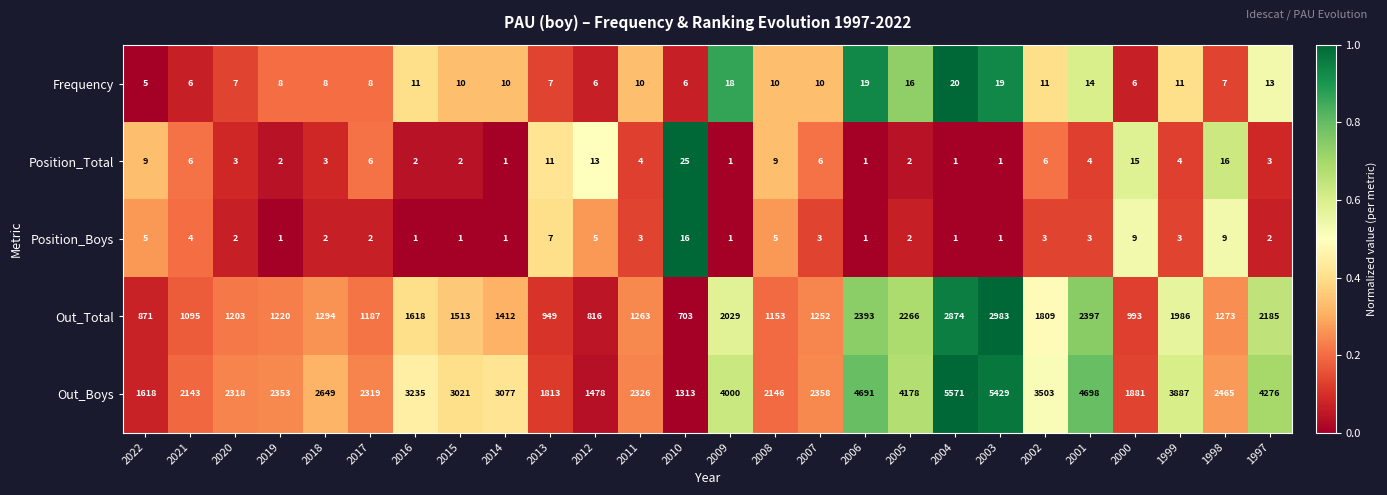

Is the value of Position_Boys at 2008 greater than the value of Position_Total at 2019?

Yes